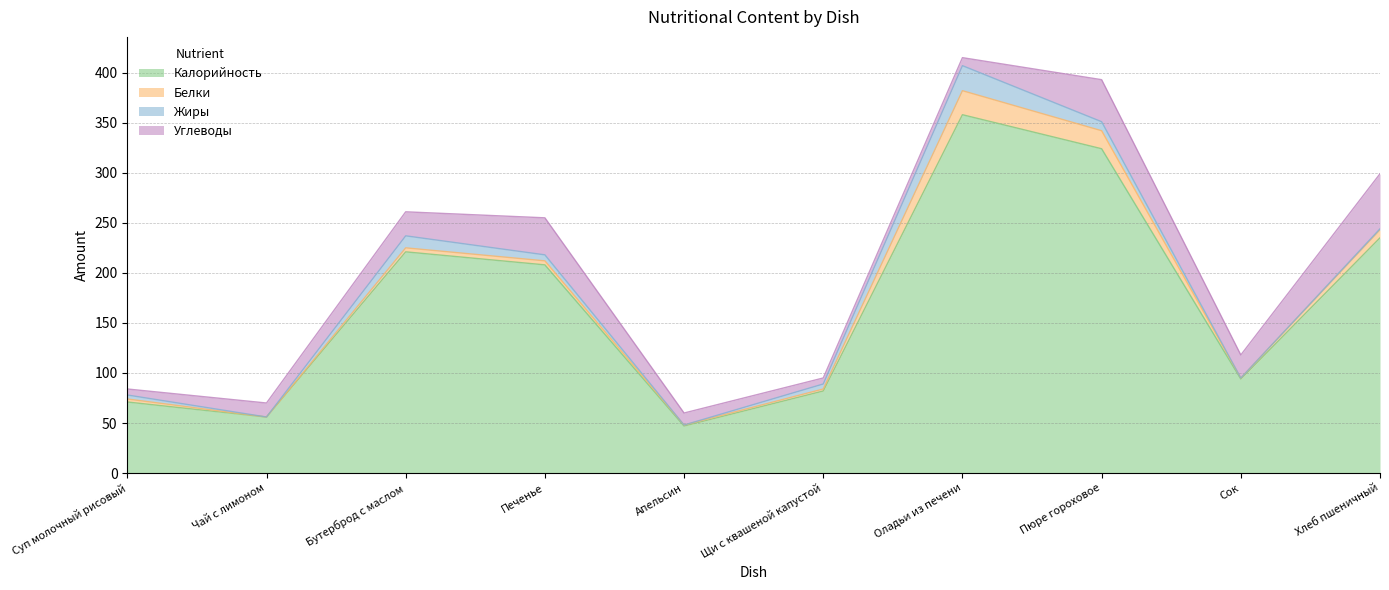

What is the maximum value shown in the chart?

358